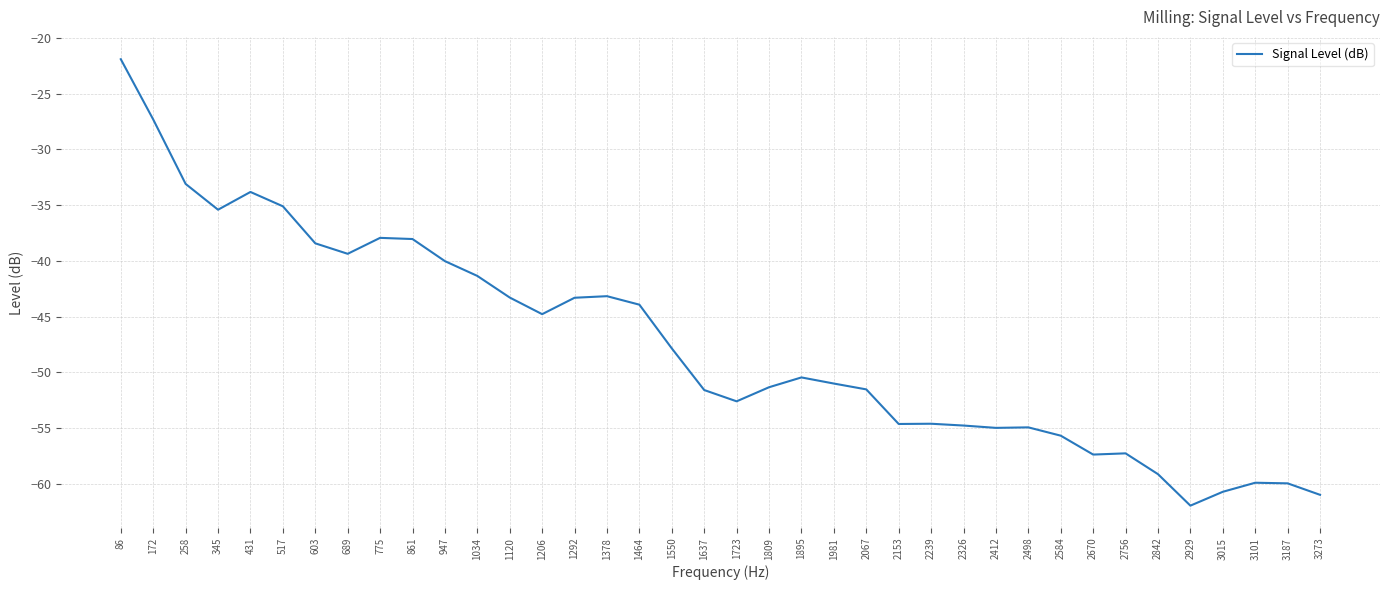

What is the maximum value shown in the chart?

-21.9